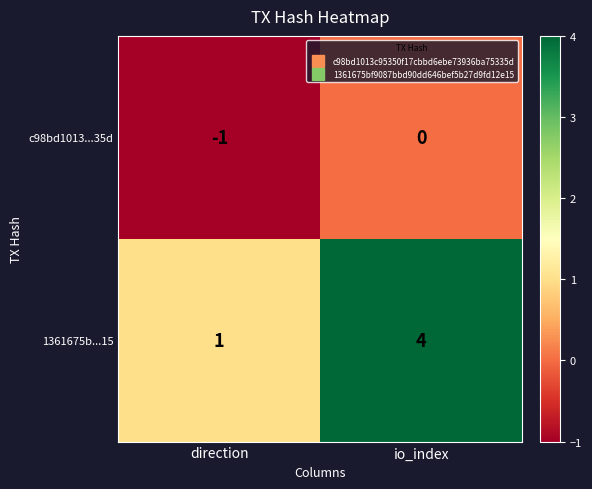

The 1361675b...15 series shows 2 at direction. True or false?

False